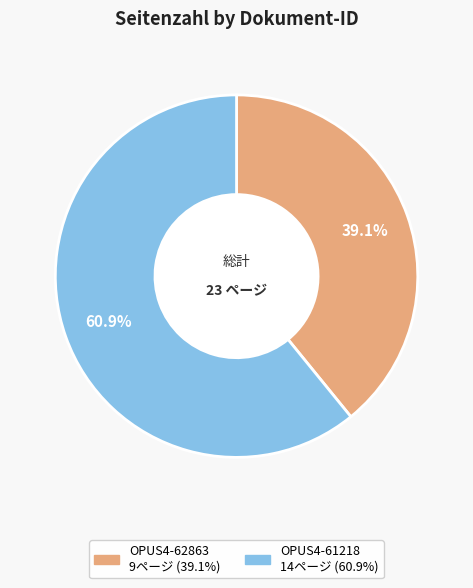

What portion of the pie excludes OPUS4-62863?

60.9%